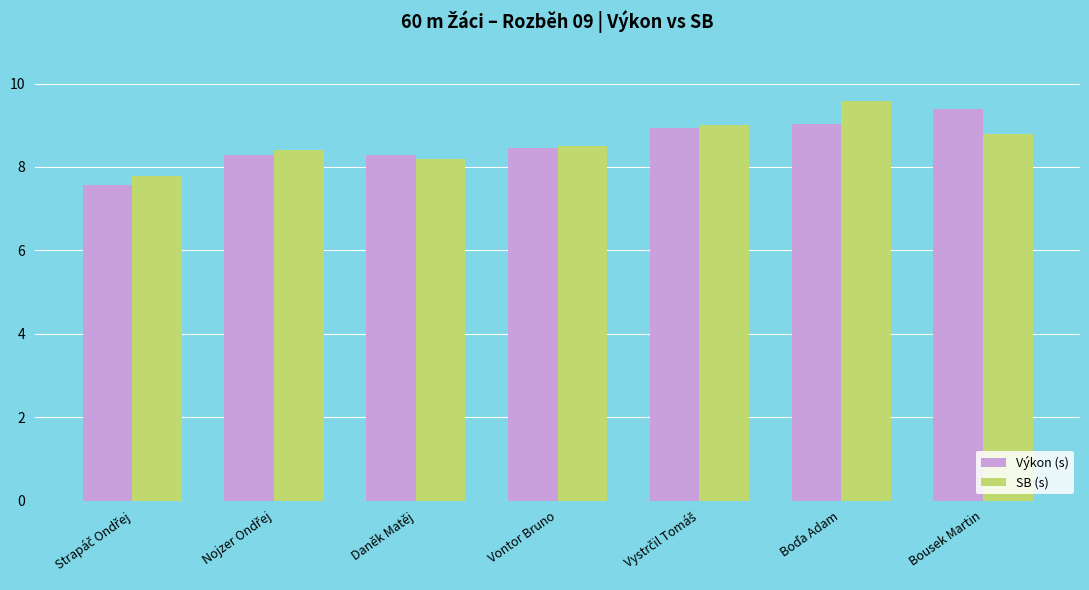

Are the bars grouped side by side (vs. stacked)?

Yes